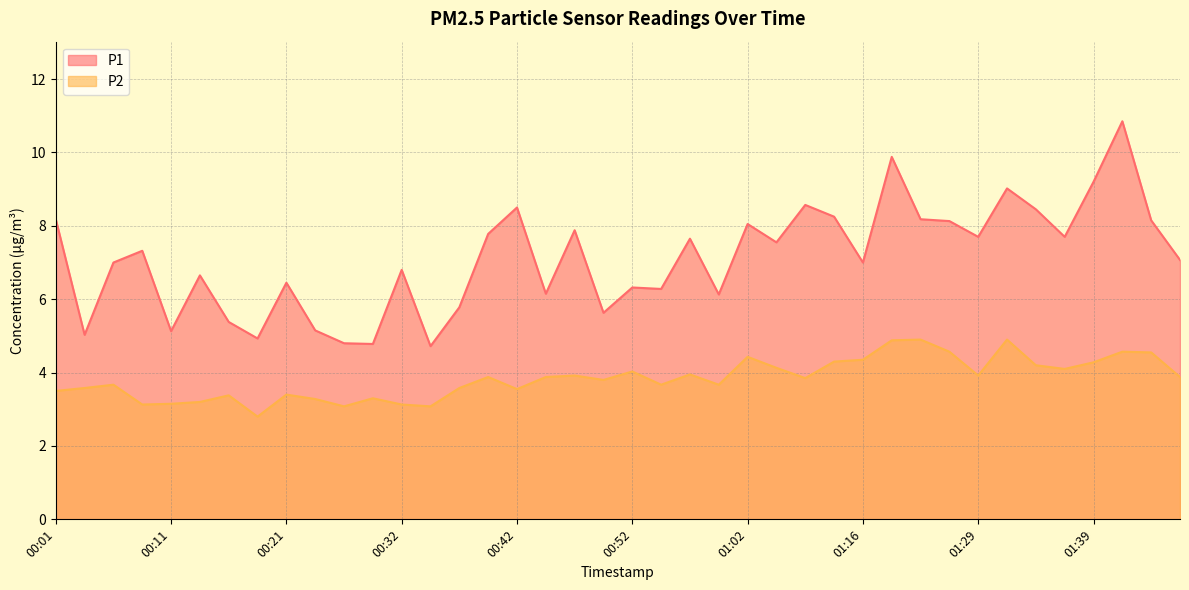

Reading right to left, extract all data points from this chart.

P1: 01:47=7.1	01:44=8.2	01:42=10.8	01:39=9.2	01:37=7.7	01:34=8.4	01:32=9.0	01:29=7.7	01:24=8.1	01:21=8.2	01:18=9.9	01:16=7.0	01:10=8.2	01:07=8.6	01:05=7.5	01:02=8.1	01:00=6.1	00:57=7.7	00:55=6.3	00:52=6.3	00:49=5.6	00:47=7.9	00:44=6.2	00:42=8.5	00:39=7.8	00:37=5.8	00:34=4.7	00:32=6.8	00:29=4.8	00:27=4.8	00:24=5.2	00:21=6.5	00:19=4.9	00:16=5.4	00:14=6.7	00:11=5.1	00:09=7.3	00:06=7.0	00:04=5.0	00:01=8.2
P2: 01:47=3.9	01:44=4.5	01:42=4.6	01:39=4.3	01:37=4.1	01:34=4.2	01:32=4.9	01:29=3.9	01:24=4.6	01:21=4.9	01:18=4.9	01:16=4.3	01:10=4.3	01:07=3.9	01:05=4.1	01:02=4.4	01:00=3.7	00:57=4.0	00:55=3.7	00:52=4.0	00:49=3.8	00:47=3.9	00:44=3.9	00:42=3.5	00:39=3.9	00:37=3.6	00:34=3.1	00:32=3.1	00:29=3.3	00:27=3.1	00:24=3.3	00:21=3.4	00:19=2.8	00:16=3.4	00:14=3.2	00:11=3.1	00:09=3.1	00:06=3.7	00:04=3.6	00:01=3.5